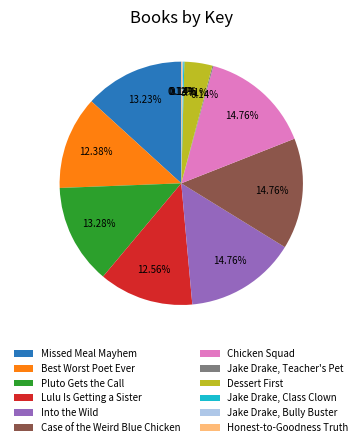

Is Pluto Gets the Call the majority of the pie?

No